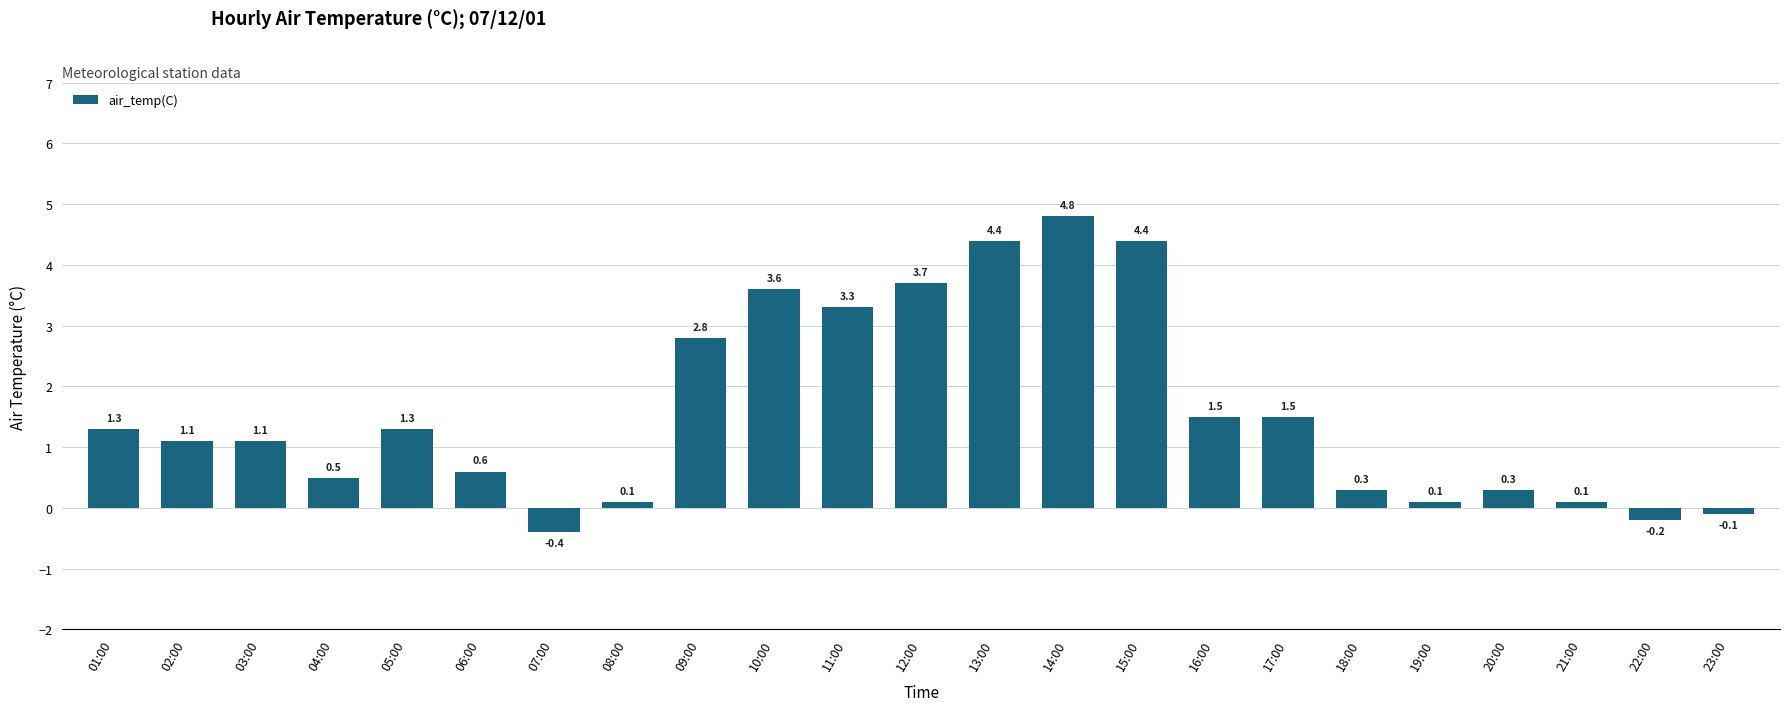

What is the change in value from 02:00 to 16:00?

+0.4